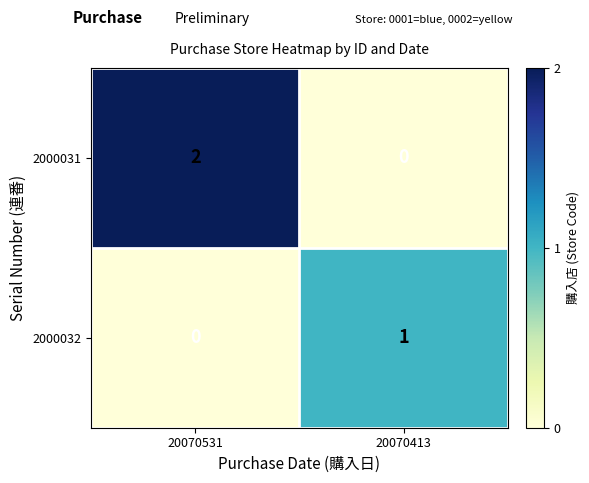

At which label is 2000032 closest to 0?

20070531